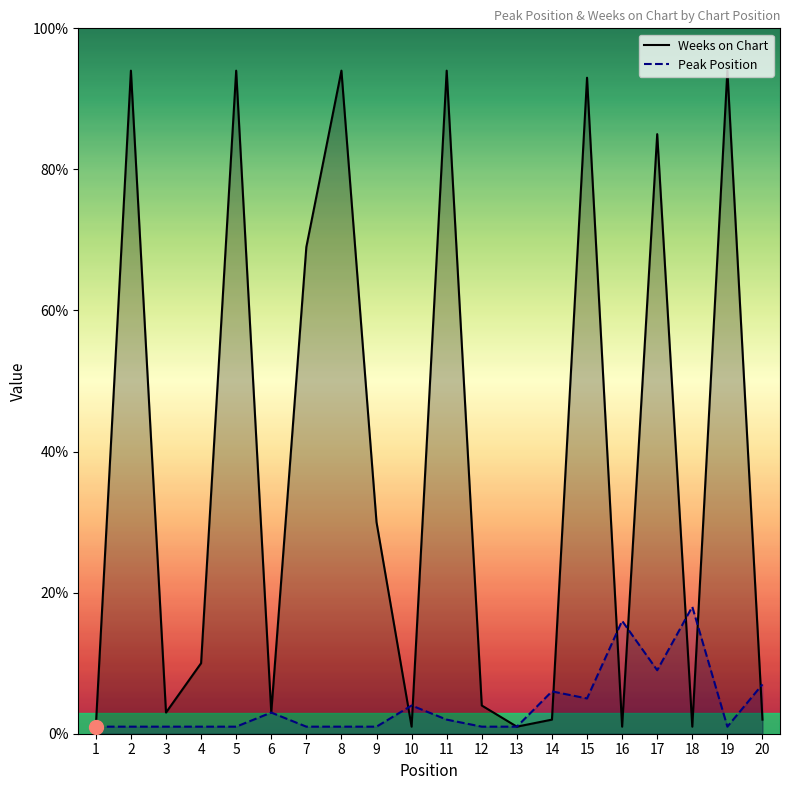

What is the difference between the maximum and minimum values in the Weeks on Chart series?

93